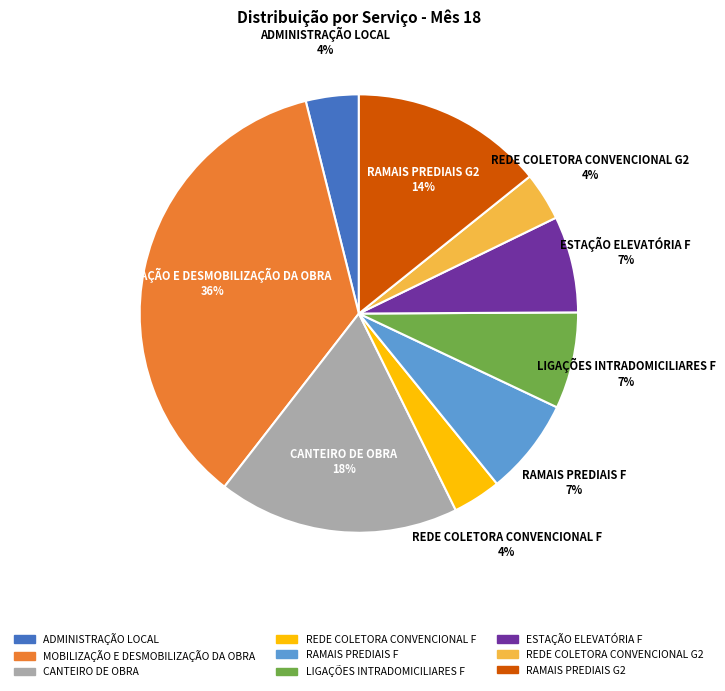

To the nearest percent, what portion does REDE COLETORA CONVENCIONAL F represent?

4%